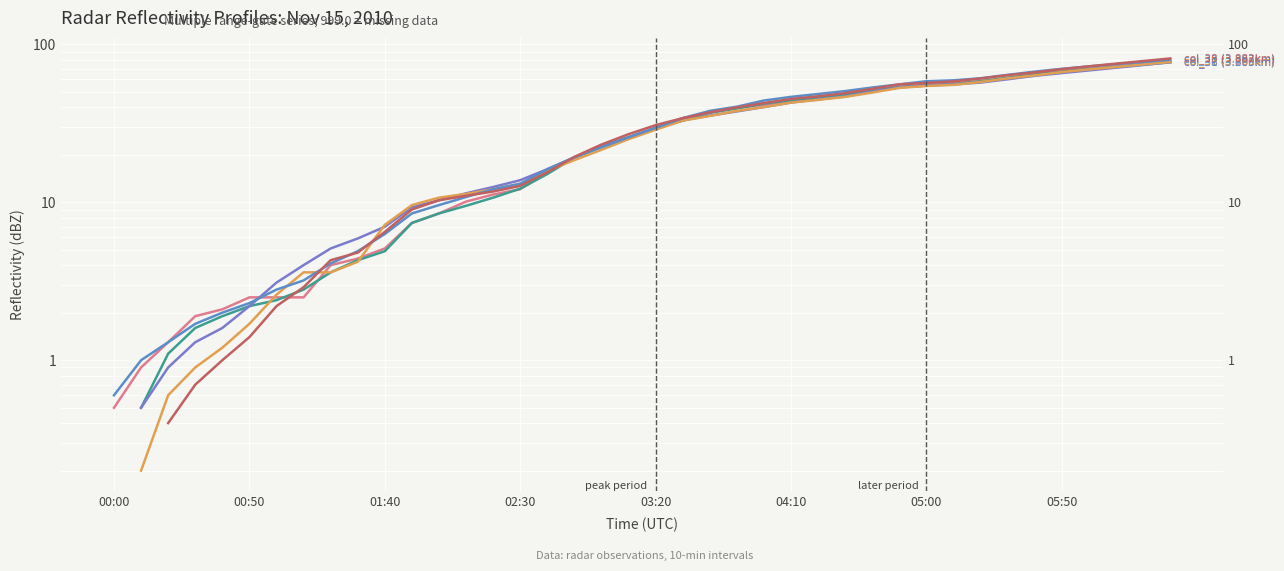

What is the spread (max minus min) of values at 04:10?

3.7